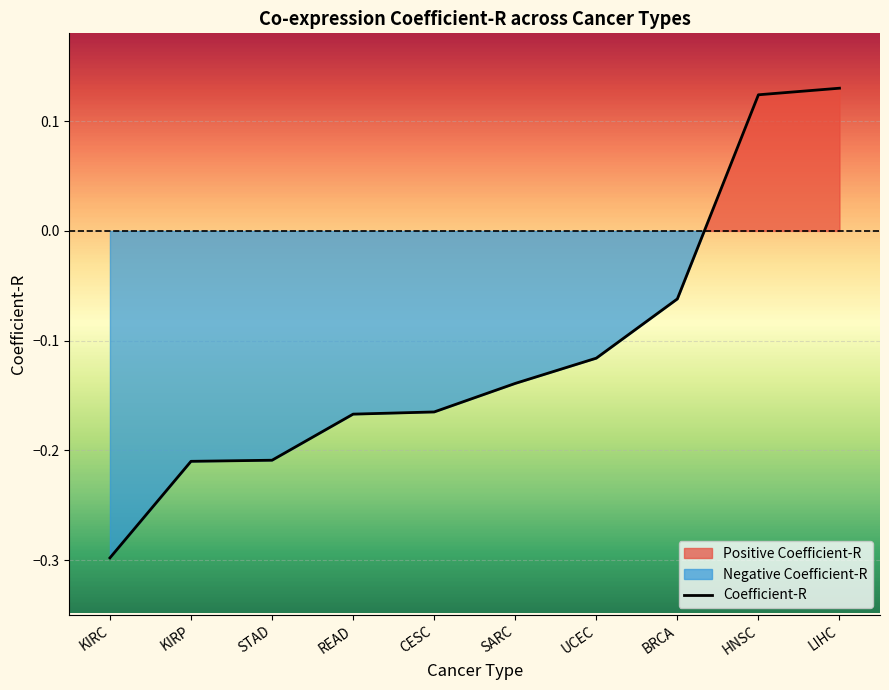

How many values are between 0 and 1?

2